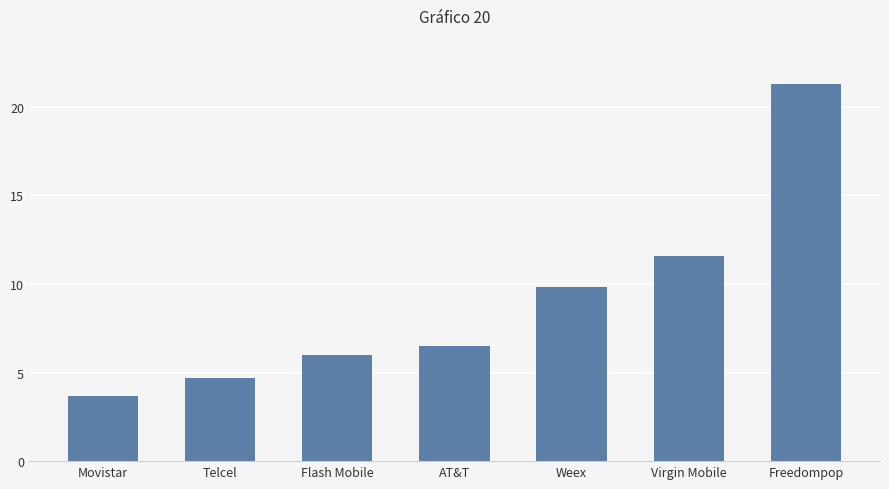

What is the greatest value displayed?

21.3